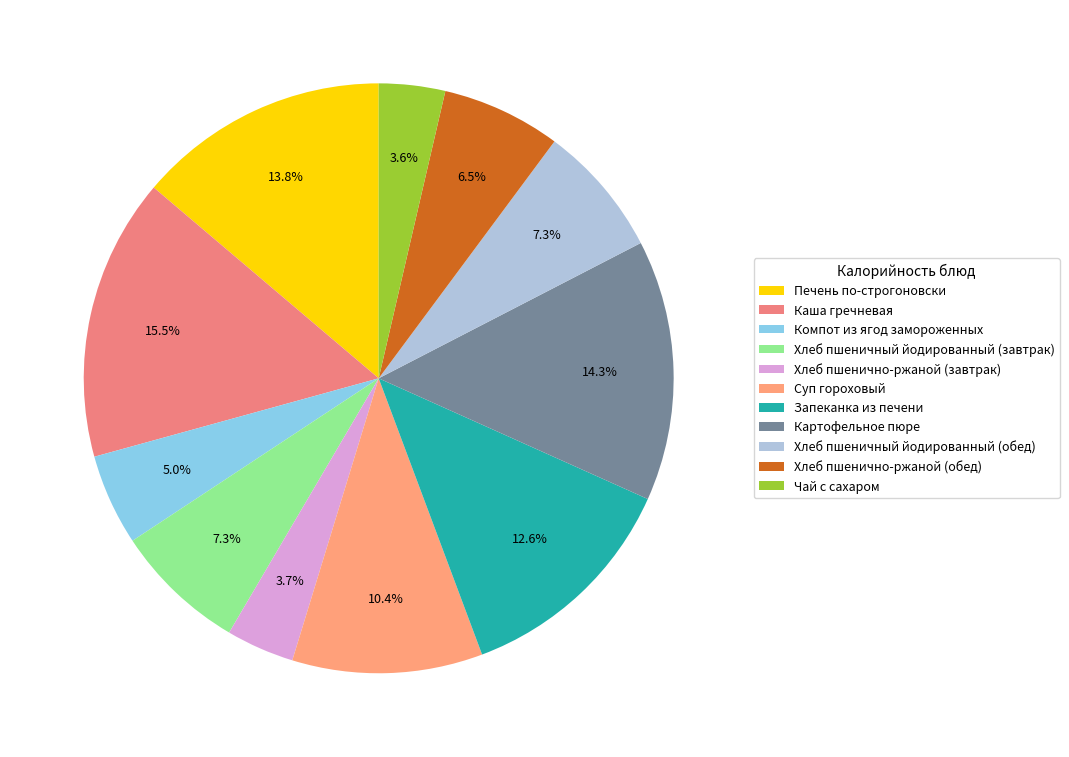

Does any single category account for the majority?

No